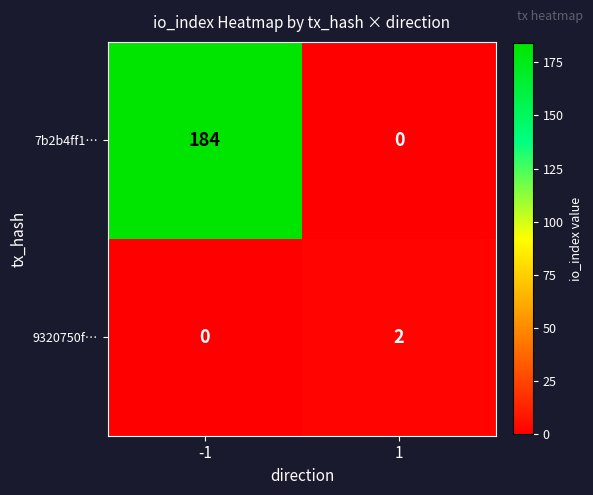

Is it true that 7b2b4ff1… equals 184 at -1?

True